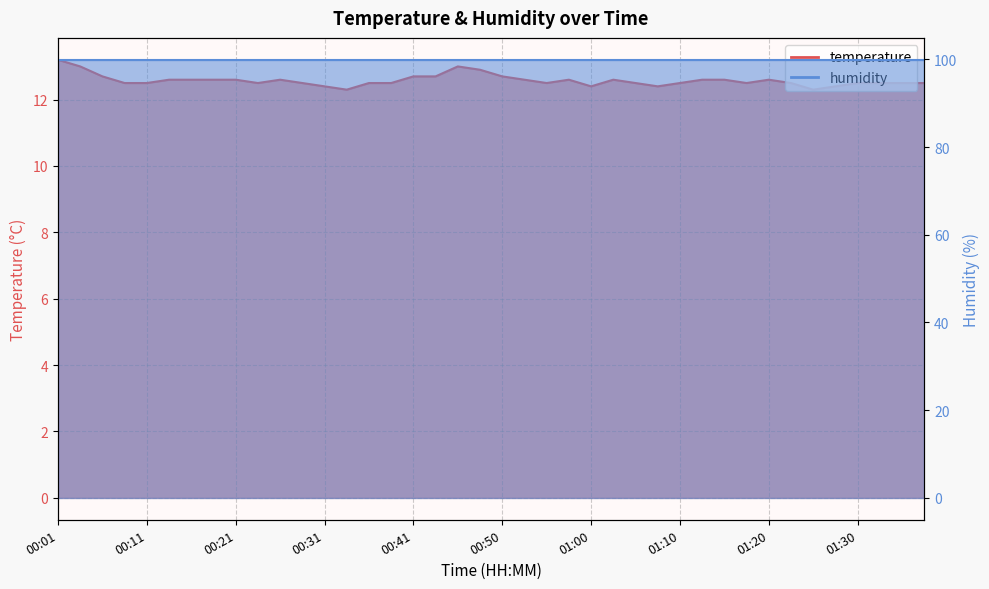

The value at 00:06 is 6.4. True or false?

False